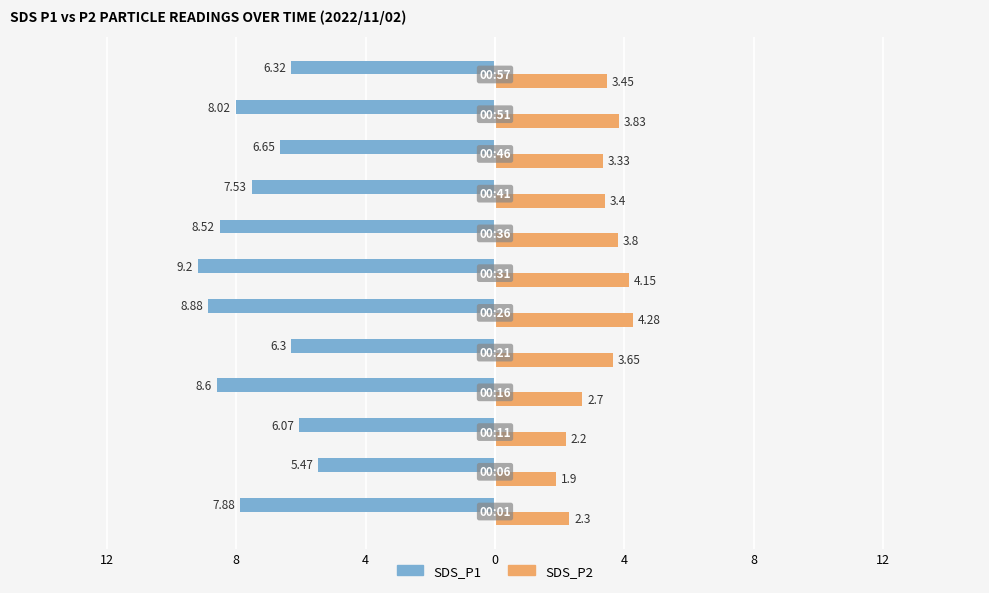

What are all the series names shown in the legend?

SDS_P1, SDS_P2